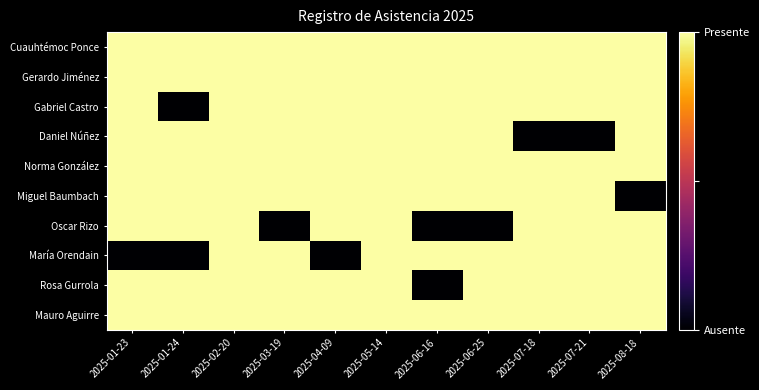

Between 2025-02-20 and 2025-06-16, which series saw the biggest shift?

Oscar Rizo